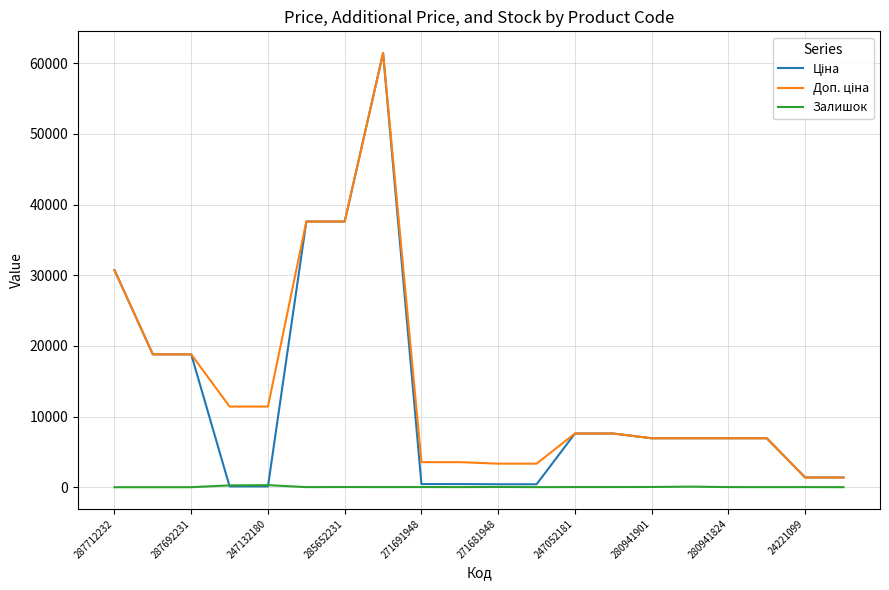

What is the greatest value displayed?

61434.3